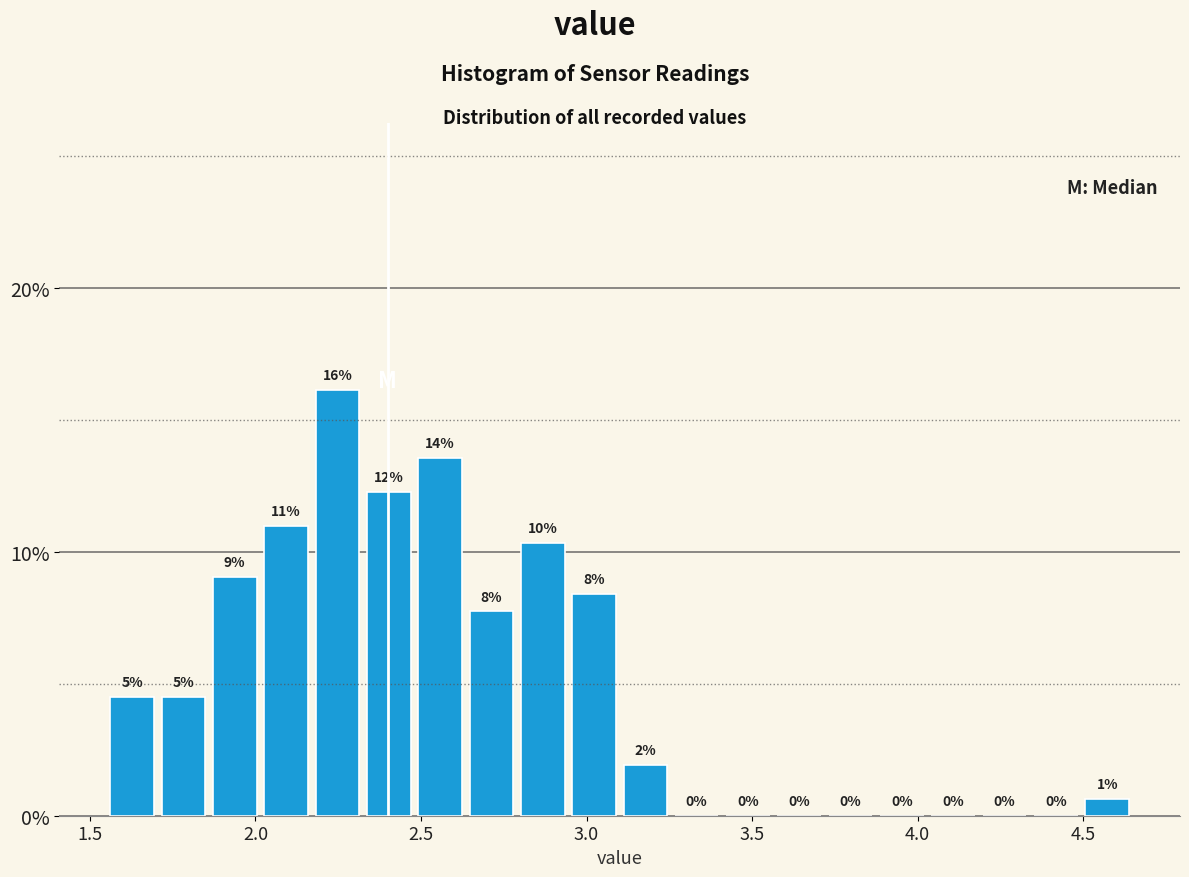

Read against the x-axis, roughly where is the centre of the tallest bar?

2.25